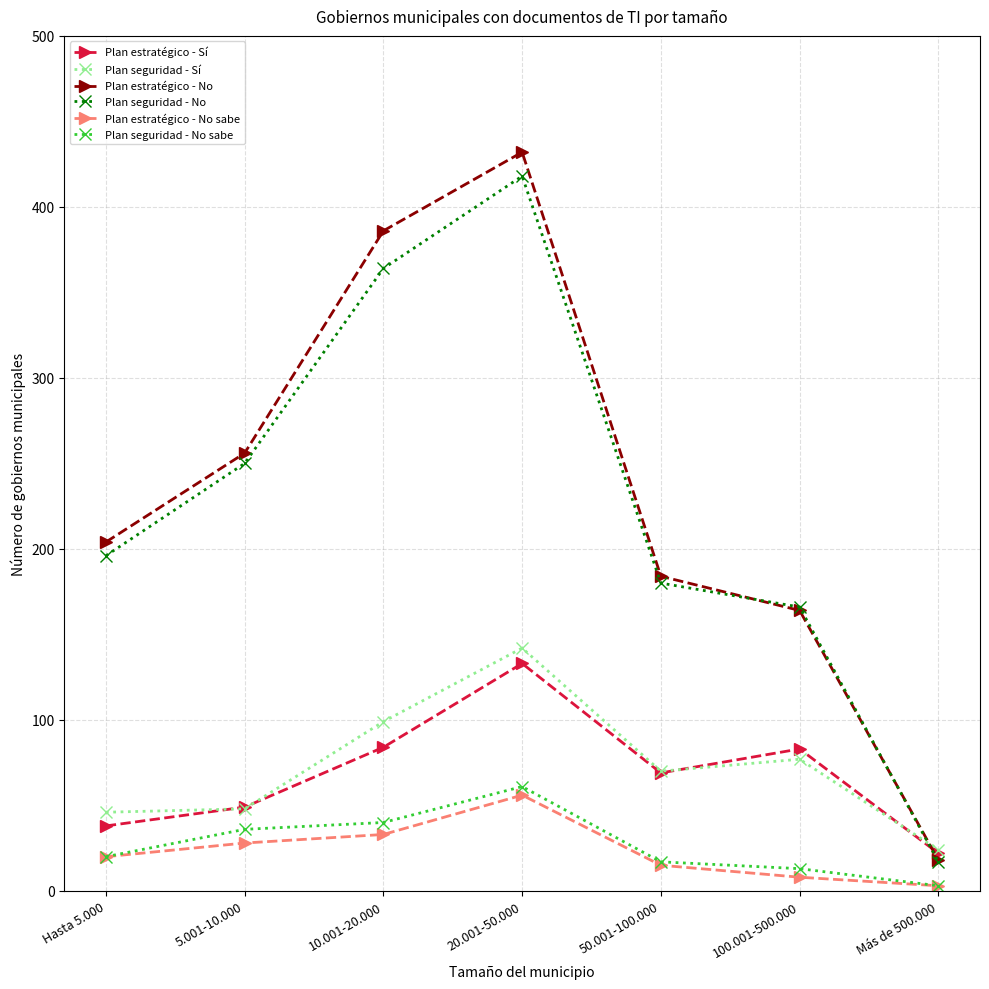

What is the average value of the Plan seguridad - Sí series?

72